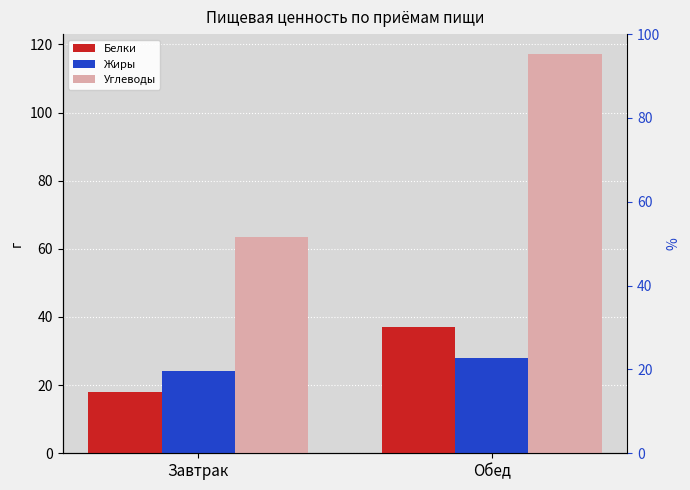

What are all the series names shown in the legend?

Белки, Жиры, Углеводы, Белки % от суммы